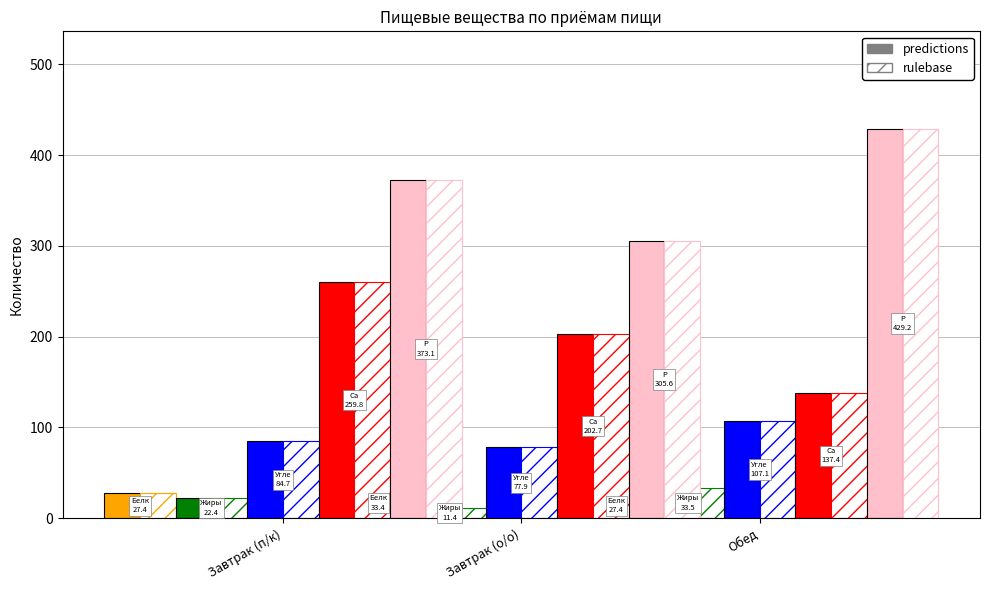

What is the total value across all series at Завтрак (о/о)?

630.9